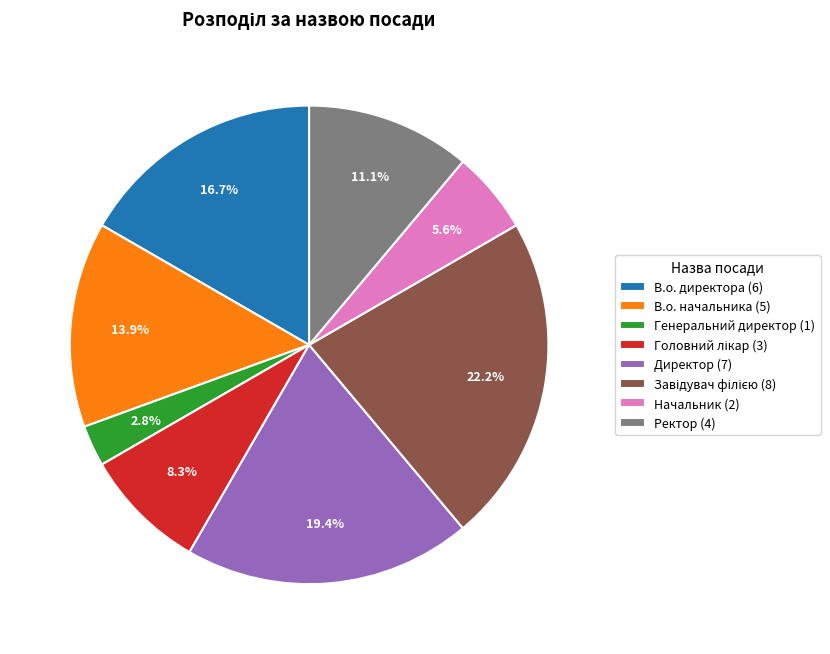

Count the number of slices in the pie.

8